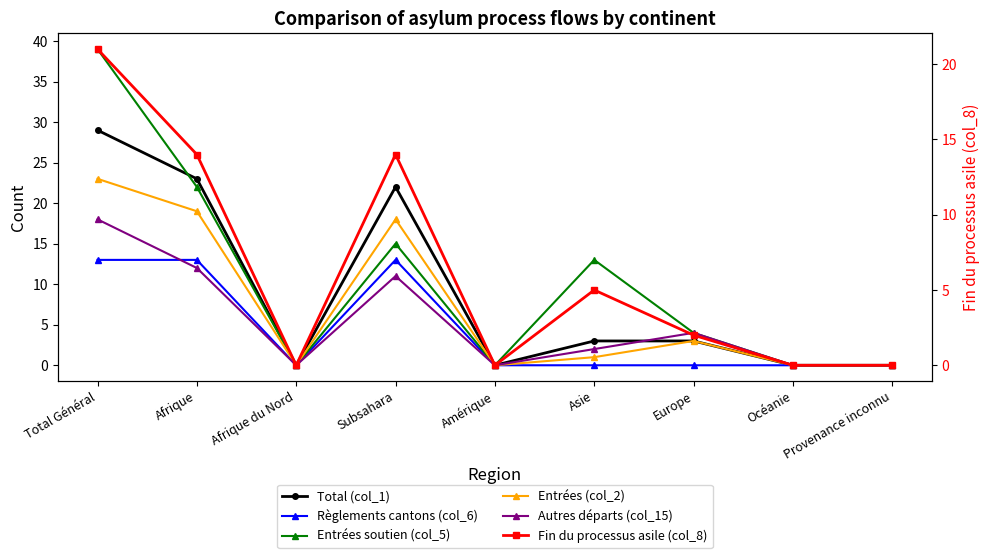

True or false: Règlements cantons (col_6) and Entrées soutien (col_5) cross at least once.

False